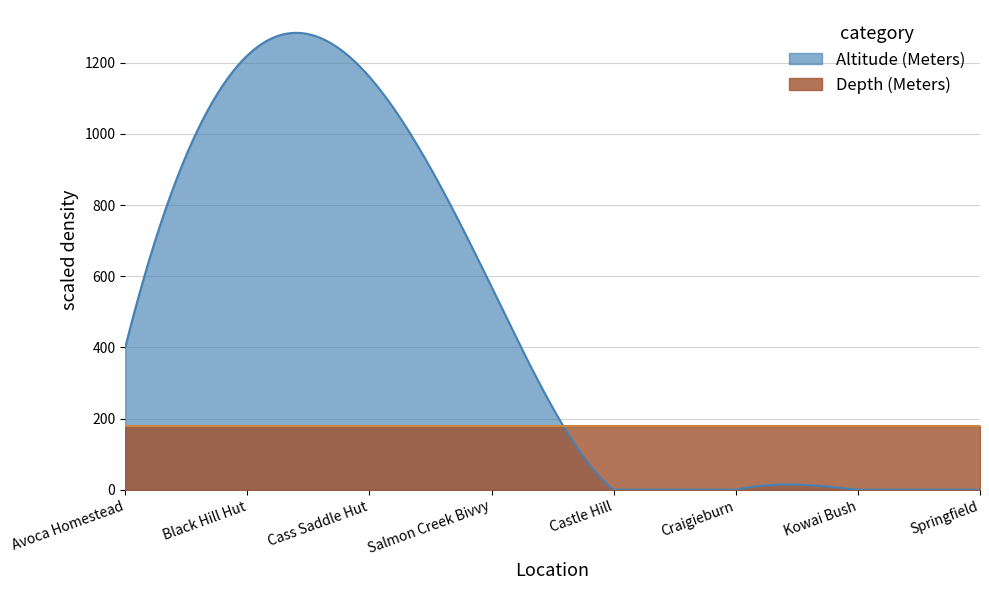

Where do Altitude (Meters) and Depth (Meters) first cross each other?

Salmon Creek Bivvy and Castle Hill